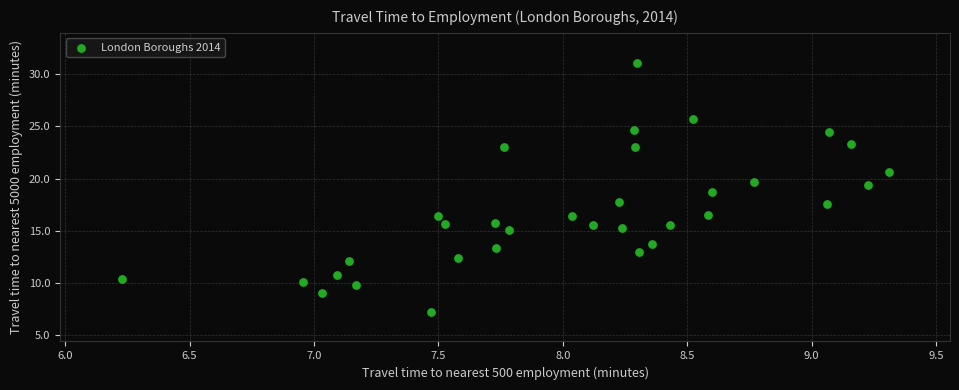

How many data points are displayed?

33